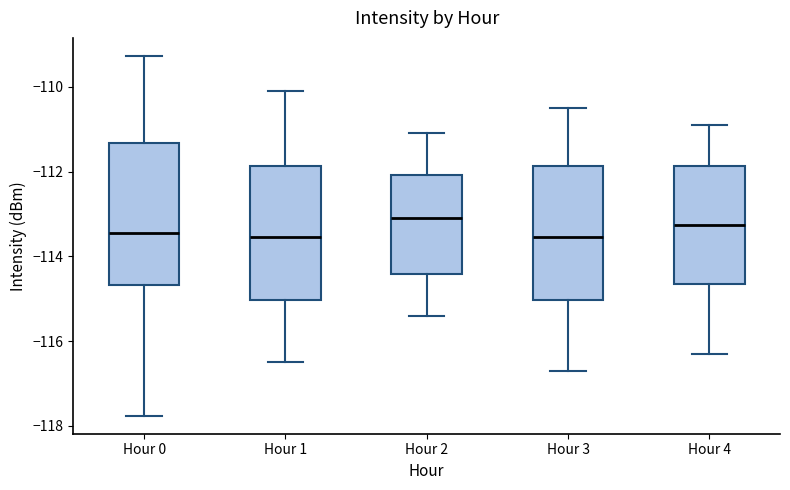

Reading left to right, transcribe this box plot: for each box, give where its median line is, the range the box spans, and where its two whiskers end, as read against the y-axis. The values are not printed on the chart, so give them approximately, as read against the axis.

Hour 0: median -113.4, box -114.6 to -111.4, whiskers -117.8 to -109.2
Hour 1: median -113.6, box -115.0 to -111.8, whiskers -116.4 to -110.0
Hour 2: median -113.0, box -114.4 to -112.0, whiskers -115.4 to -111.0
Hour 3: median -113.6, box -115.0 to -111.8, whiskers -116.6 to -110.4
Hour 4: median -113.2, box -114.6 to -111.8, whiskers -116.2 to -110.8